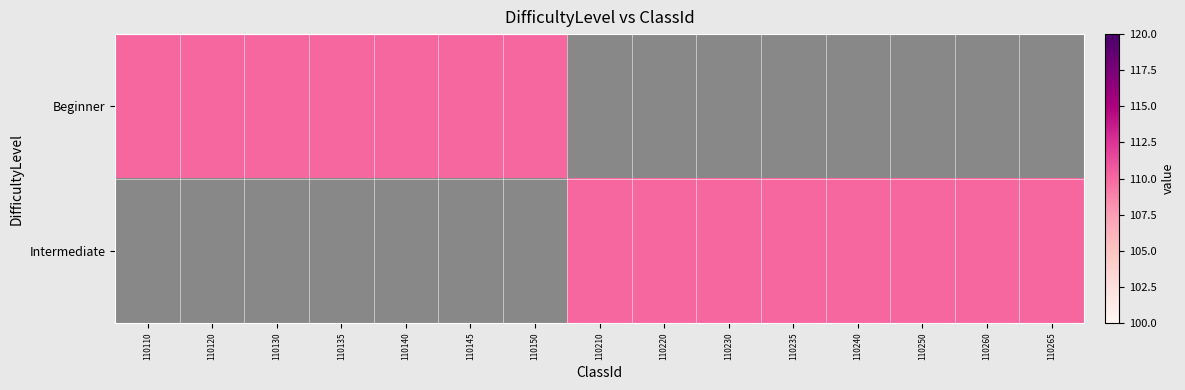

Reading left to right, transcribe all the data shown in this chart.

Beginner: 110	110	110	110	110	110	110	0	0	0	0	0	0	0	0
Intermediate: 0	0	0	0	0	0	0	110	110	110	110	110	110	110	110